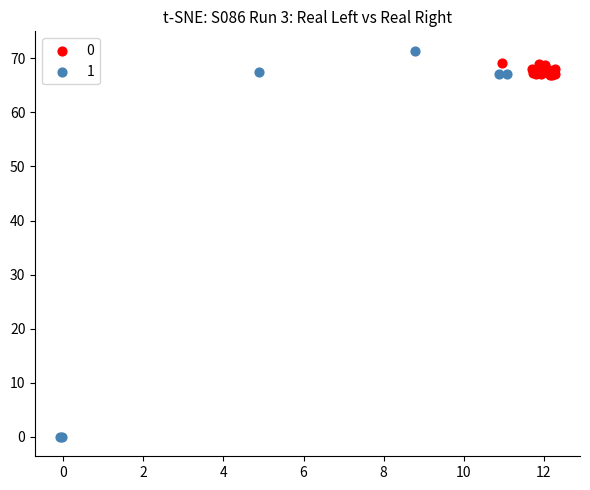

What are all the series names shown in the legend?

0, 1